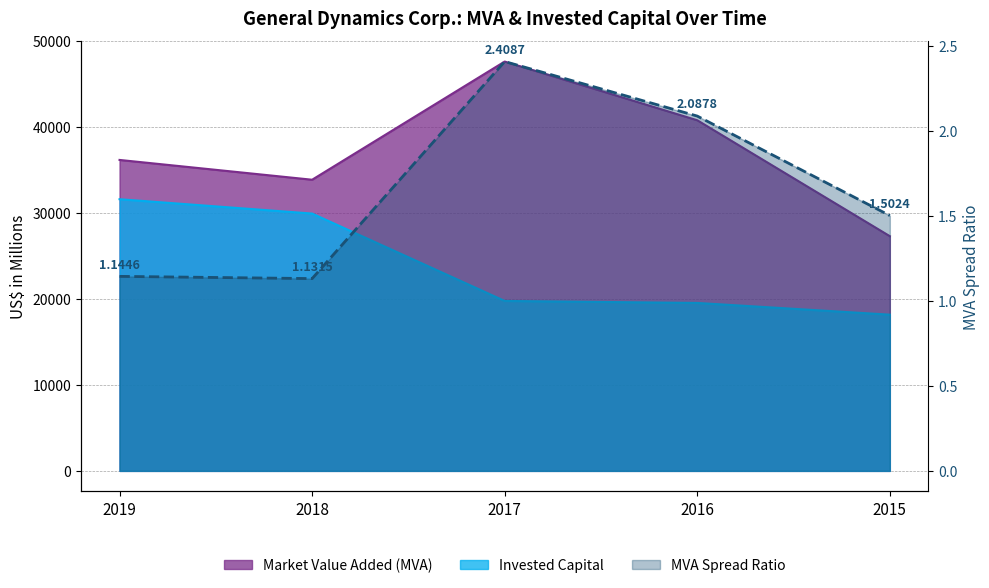

Reading left to right, extract all data points from this chart.

Market Value Added (MVA): 2019=36177.0	2018=33875.0	2017=47625.0	2016=40794.0	2015=27306.0
Invested Capital: 2019=31608.0	2018=29939.0	2017=19772.0	2016=19539.0	2015=18175.0
MVA Spread Ratio: 2019=1.1	2018=1.1	2017=2.4	2016=2.1	2015=1.5